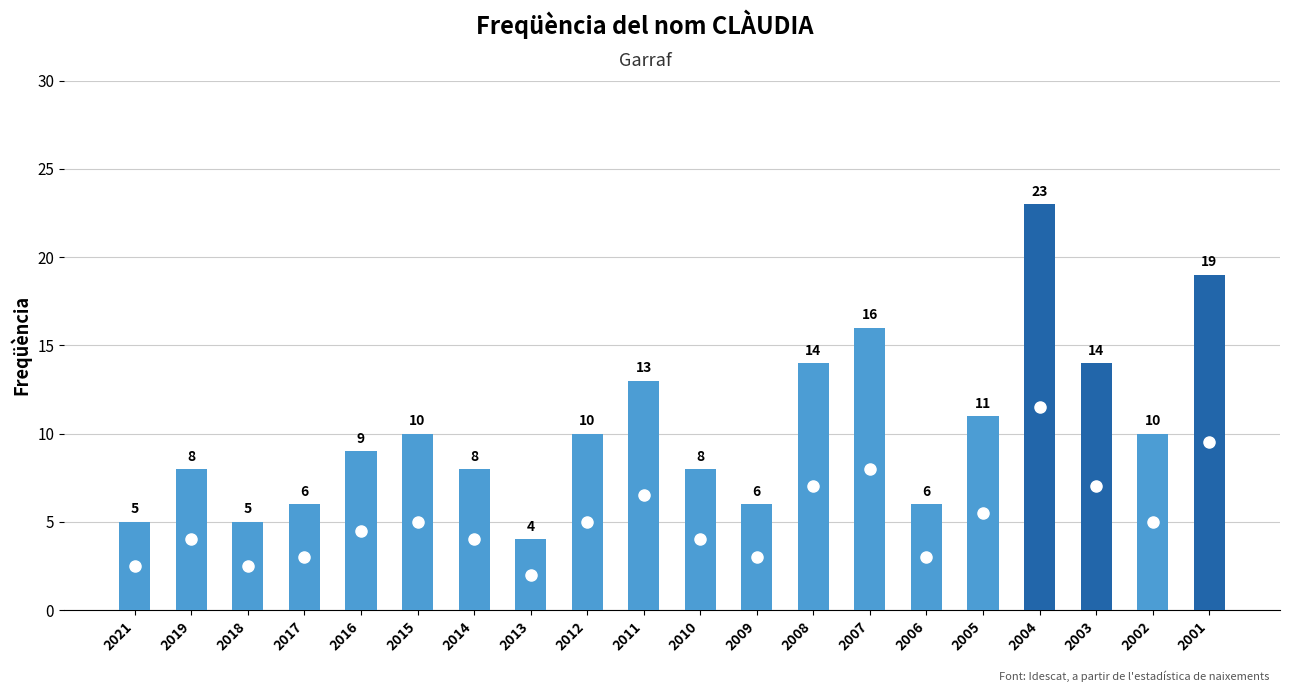

At which category does the chart reach its minimum across all series?

2013